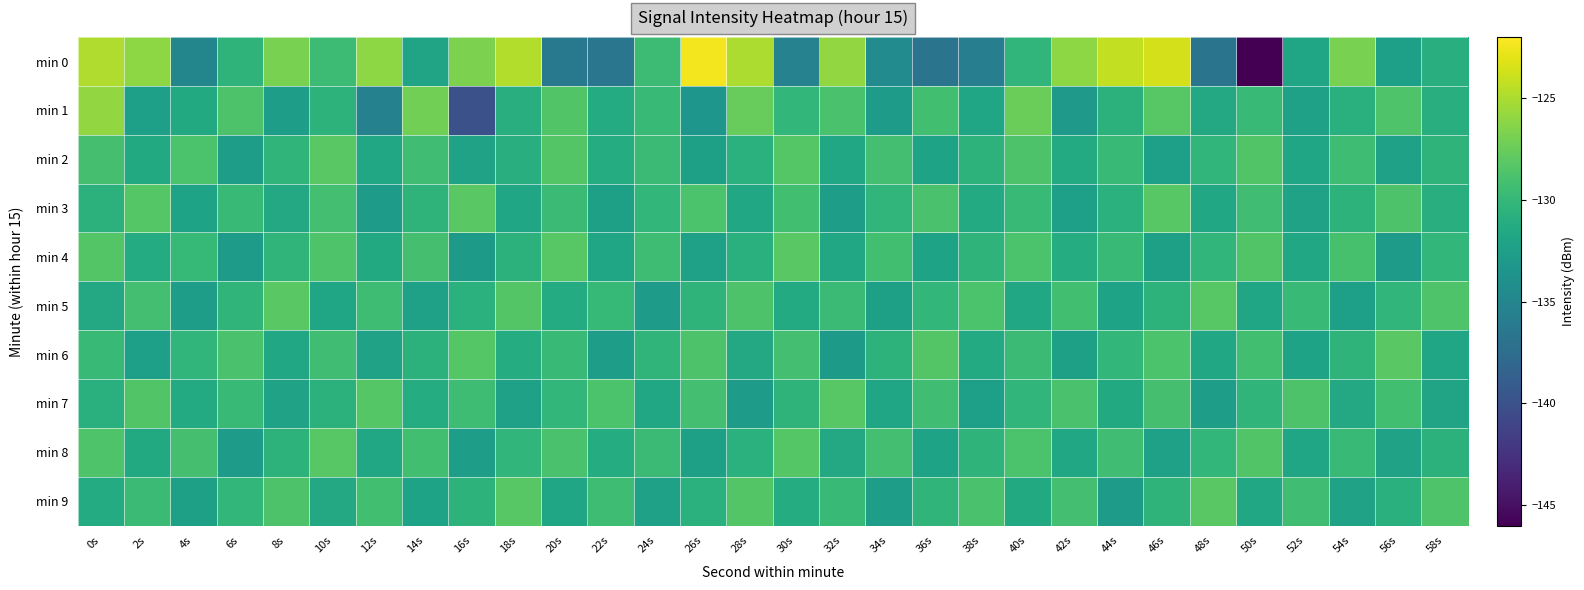

Which label corresponds to the largest value in the chart?

26s